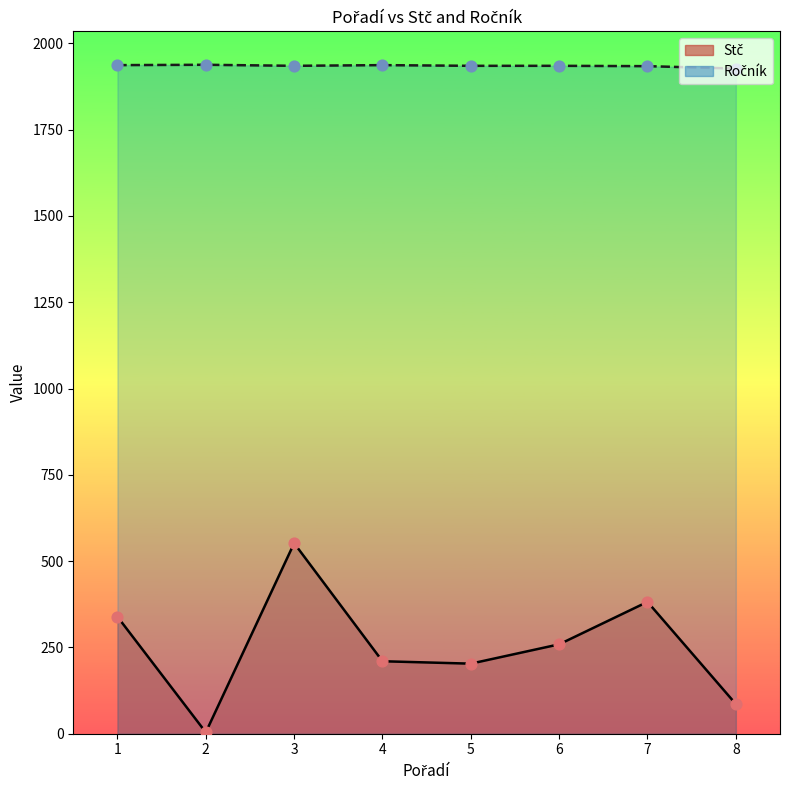

What are all the series names shown in the legend?

Stč, Ročník